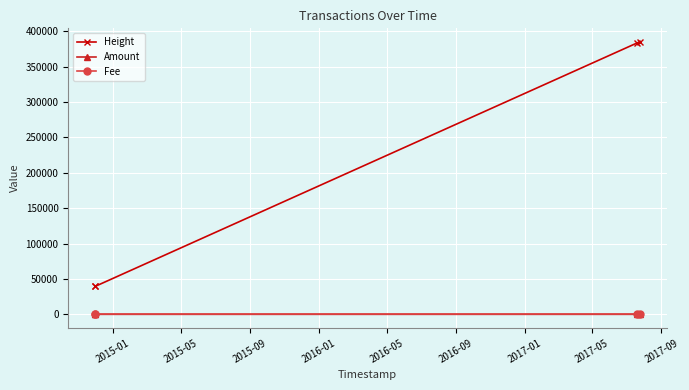

What is the greatest value displayed?

384951